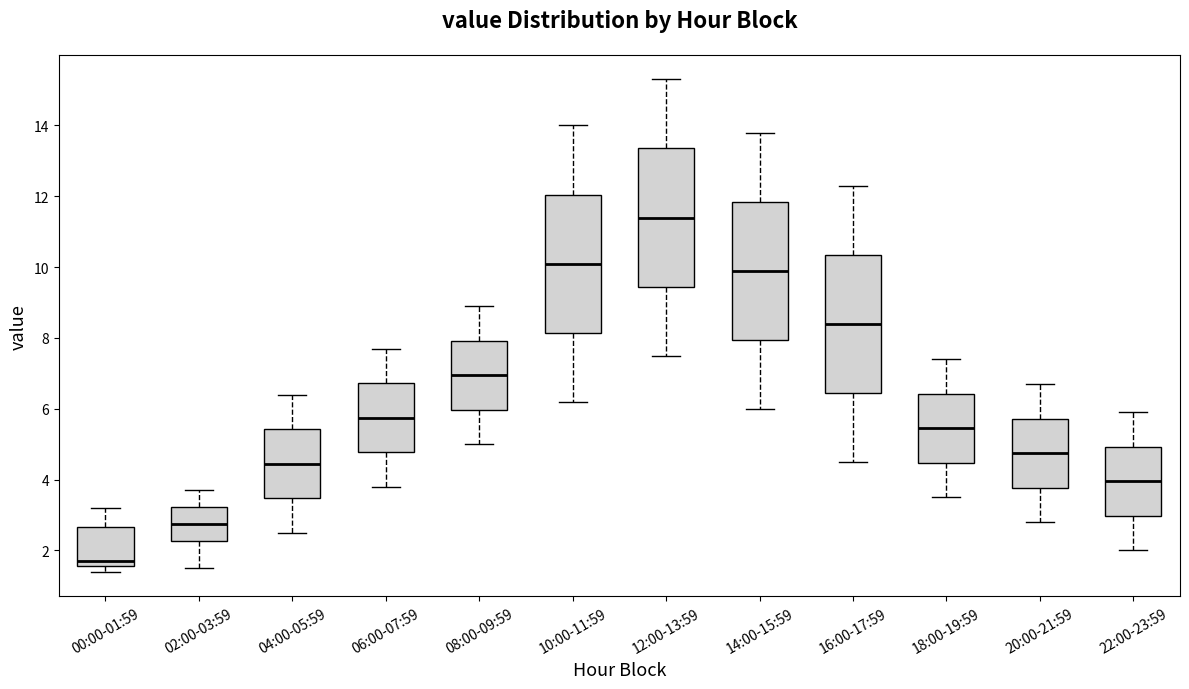

Reading left to right, transcribe this box plot: for each box, give where its median line is, the range the box spans, and where its two whiskers end, as read against the y-axis. The values are not printed on the chart, so give them approximately, as read against the axis.

00:00-01:59: median 1.8, box 1.6 to 2.6, whiskers 1.4 to 3.2
02:00-03:59: median 2.8, box 2.2 to 3.2, whiskers 1.6 to 3.8
04:00-05:59: median 4.4, box 3.4 to 5.4, whiskers 2.6 to 6.4
06:00-07:59: median 5.8, box 4.8 to 6.8, whiskers 3.8 to 7.8
08:00-09:59: median 7.0, box 6.0 to 8.0, whiskers 5.0 to 9.0
10:00-11:59: median 10.2, box 8.2 to 12.0, whiskers 6.2 to 14.0
12:00-13:59: median 11.4, box 9.4 to 13.4, whiskers 7.6 to 15.4
14:00-15:59: median 10.0, box 8.0 to 11.8, whiskers 6.0 to 13.8
16:00-17:59: median 8.4, box 6.4 to 10.4, whiskers 4.6 to 12.4
18:00-19:59: median 5.4, box 4.4 to 6.4, whiskers 3.6 to 7.4
20:00-21:59: median 4.8, box 3.8 to 5.8, whiskers 2.8 to 6.8
22:00-23:59: median 4.0, box 3.0 to 5.0, whiskers 2.0 to 6.0